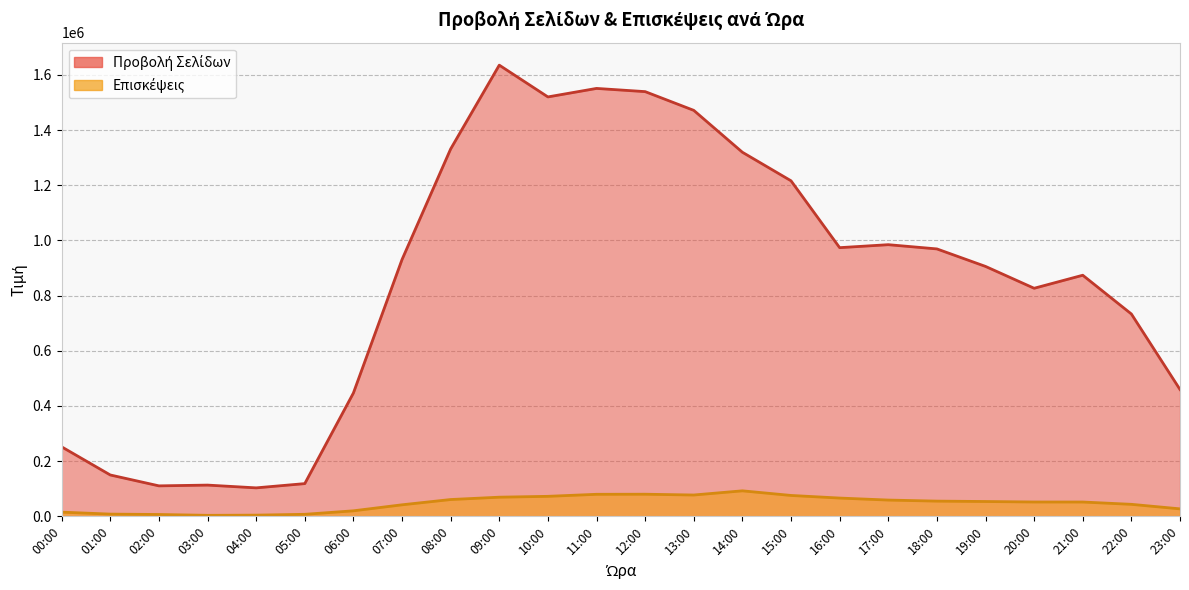

How many series are shown in this chart?

2